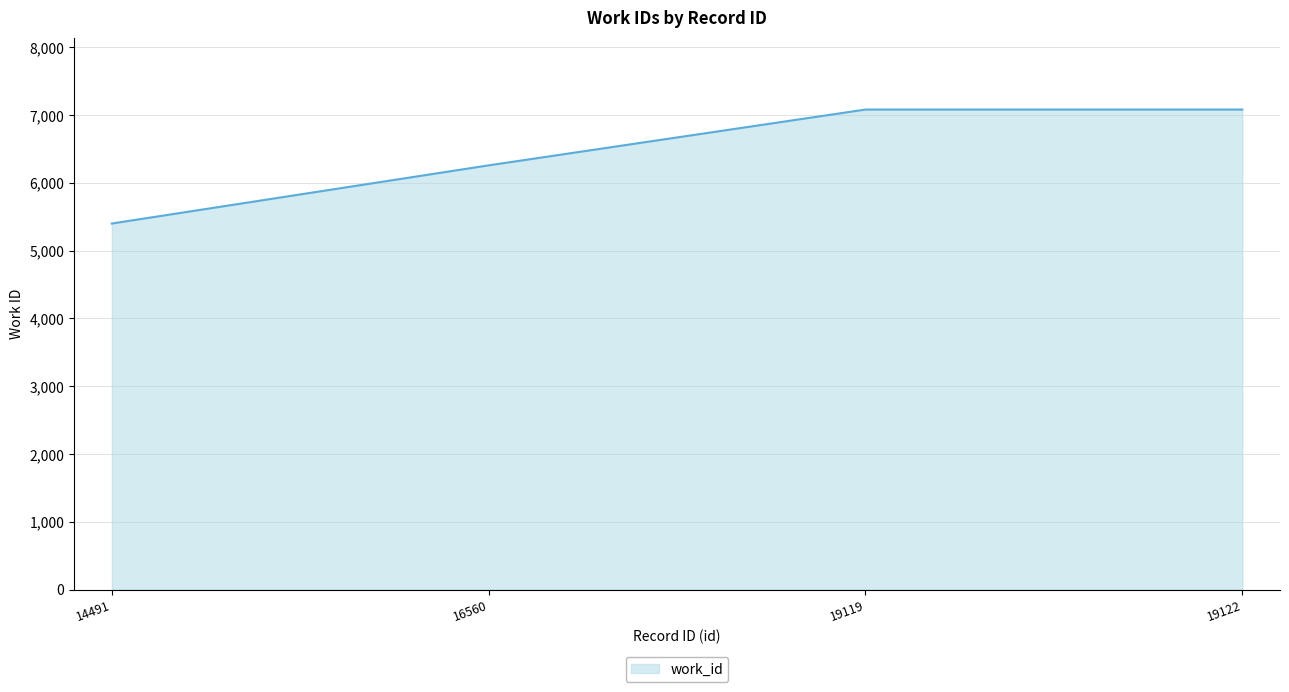

The chart shows a value of 8250 at 16560. True or false?

False